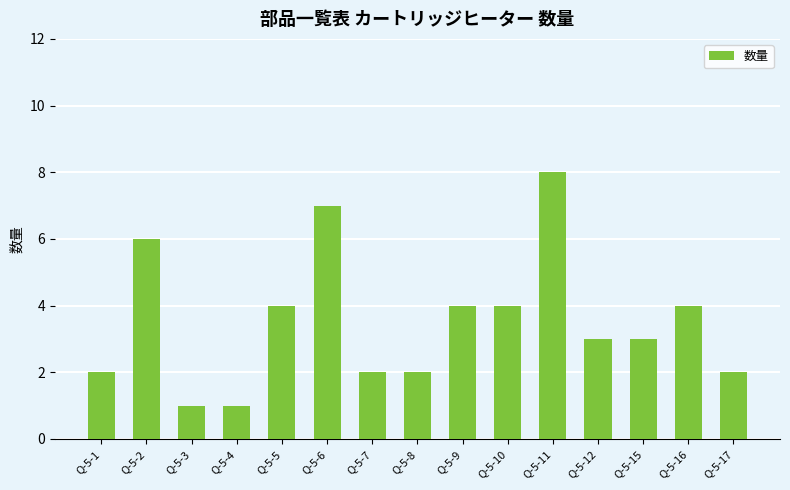

How many bars are there in total?

15